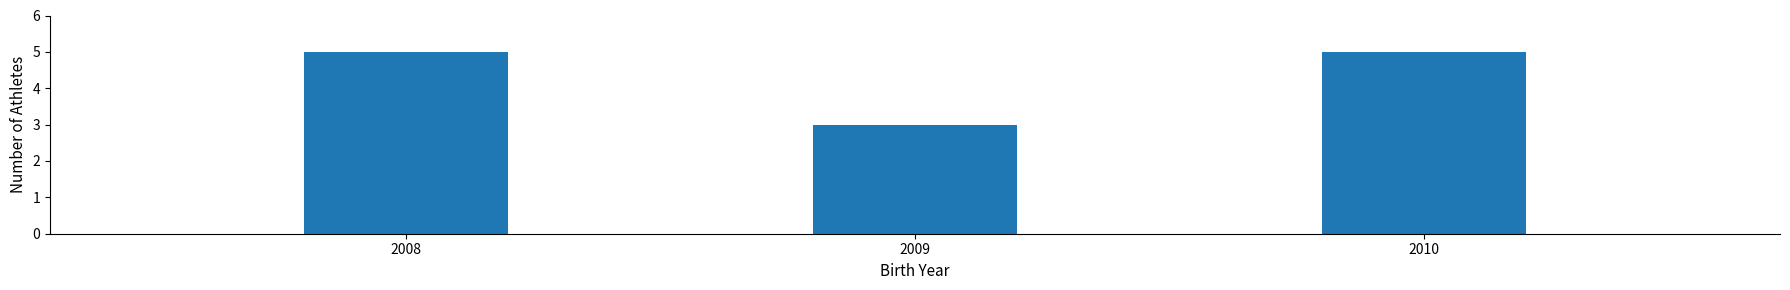

Reading left to right, list all the values displayed in this chart.

5	3	5